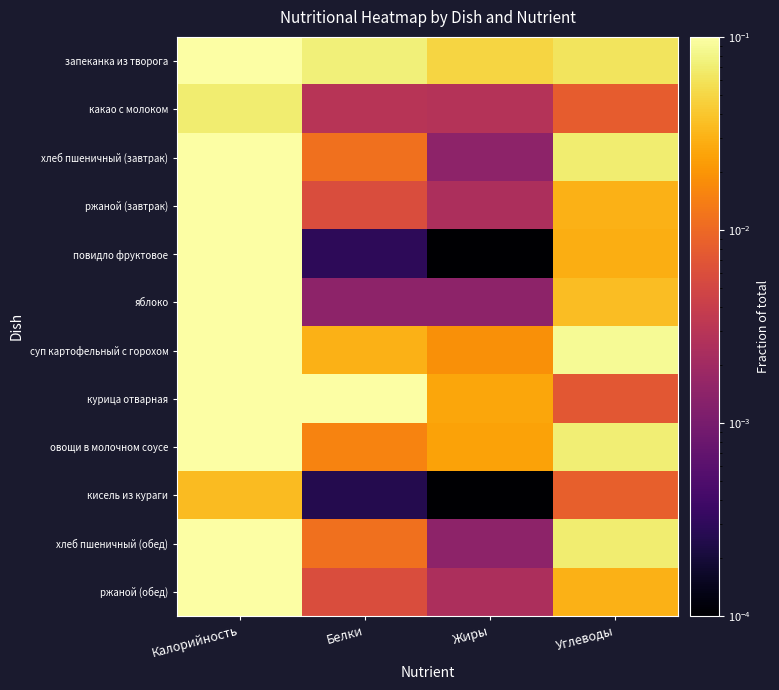

What is the greatest value displayed?

1.0